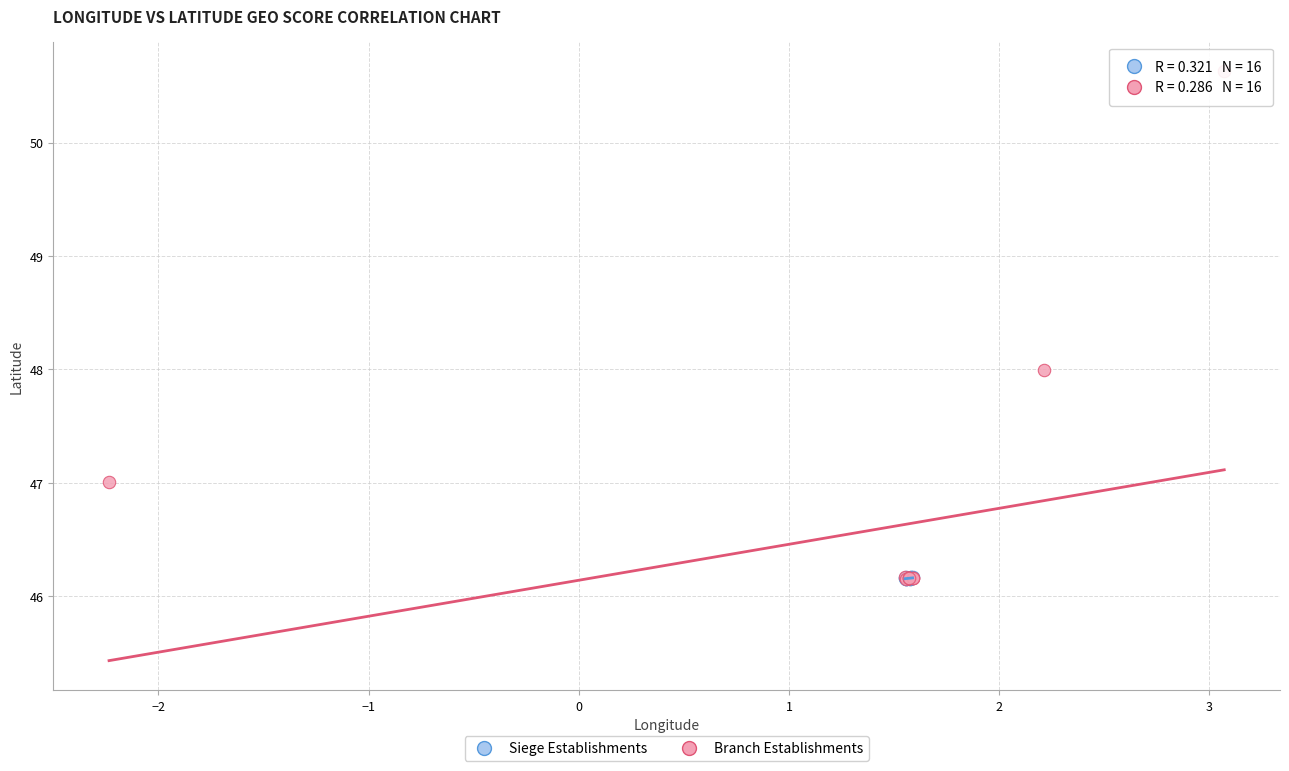

Which series has the largest Y range (max minus min)?

Branch Establishments